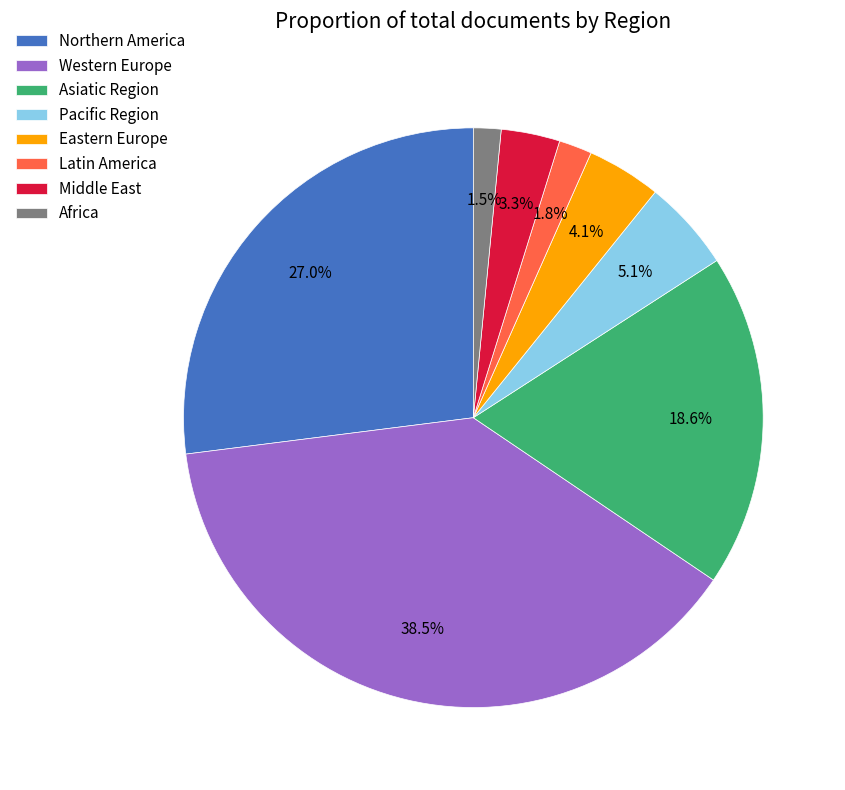

Approximately how many times larger is the value at Eastern Europe compared to Pacific Region?

0.8